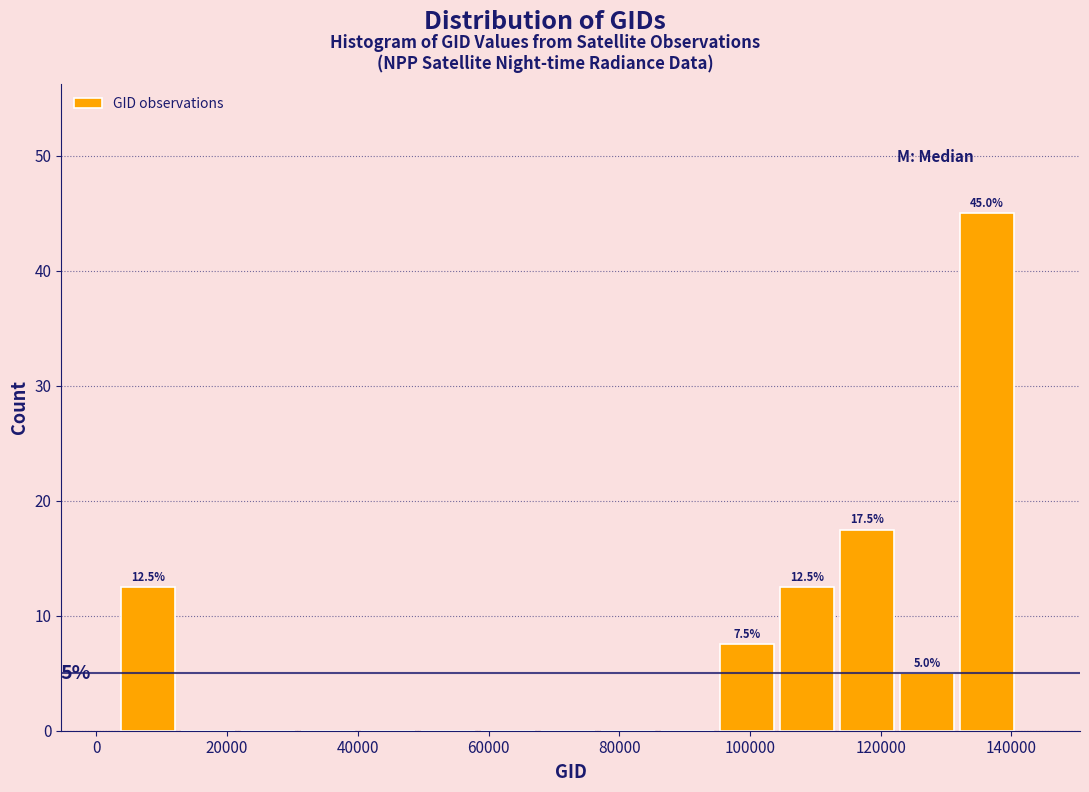

Which range on the x-axis has the tallest bar?

132000 to 142000